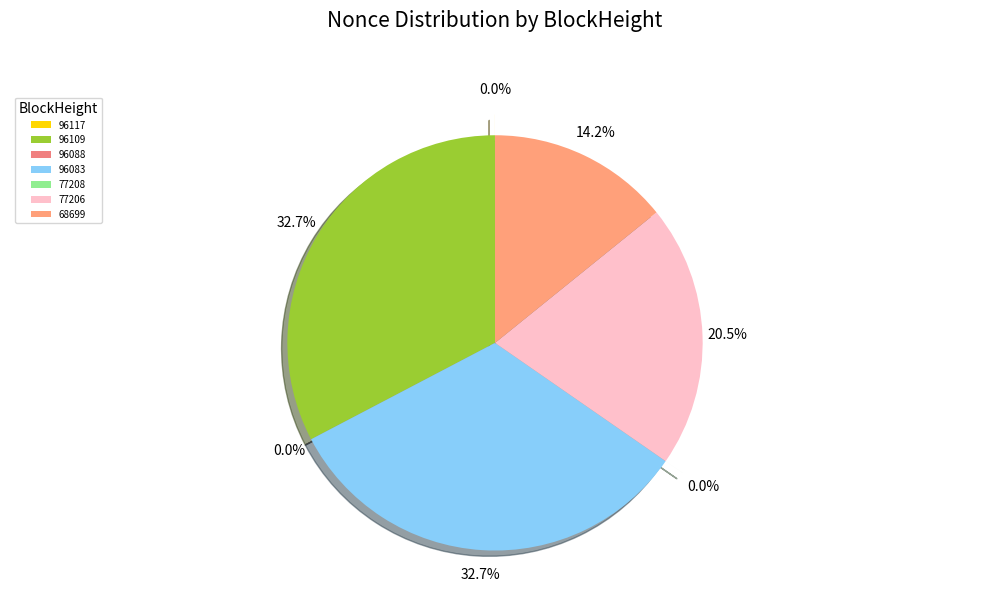

What percentage is NOT represented by 68699?

85.8%